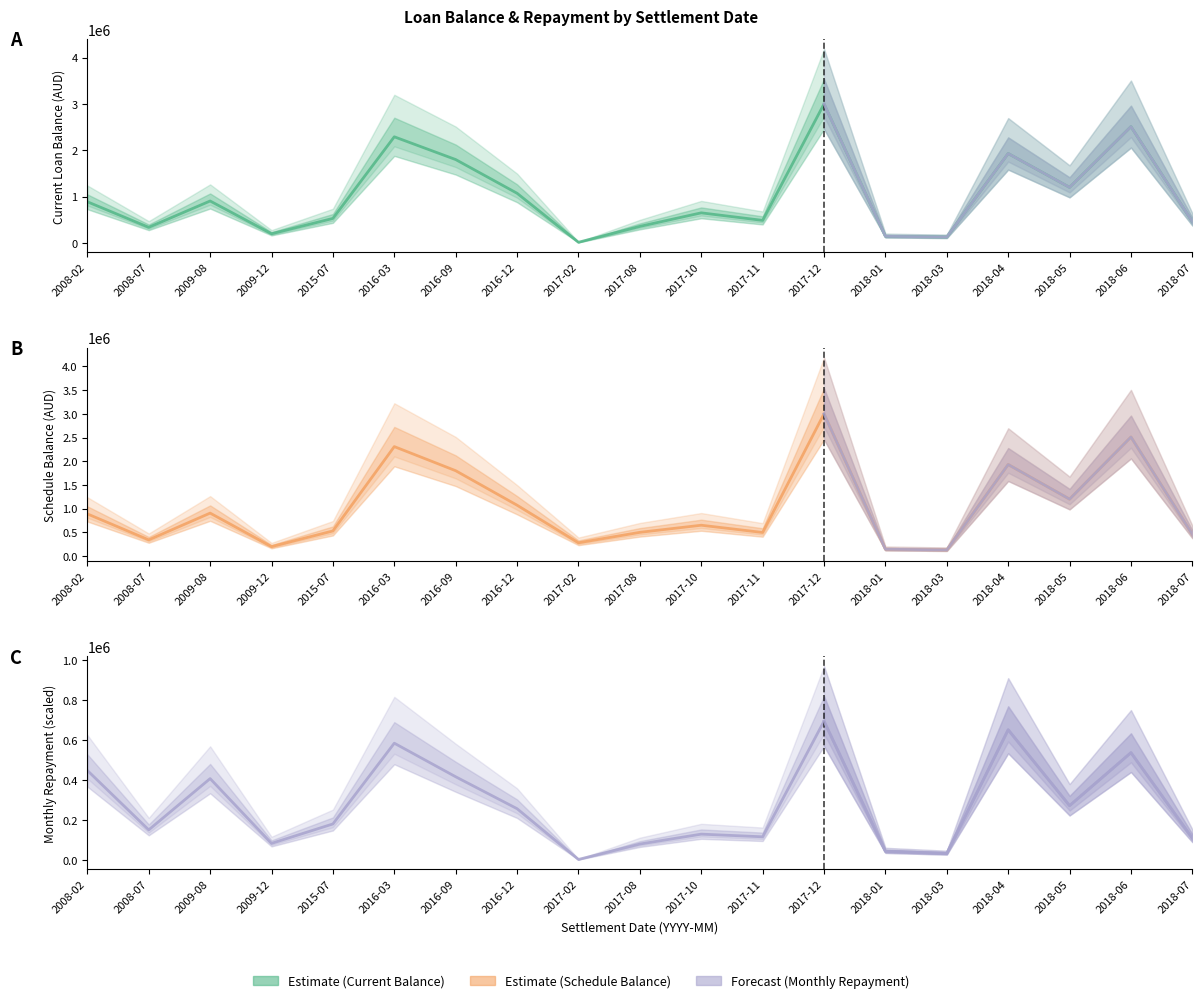

How many values in the Schedule Balance series exceed 650000?

9